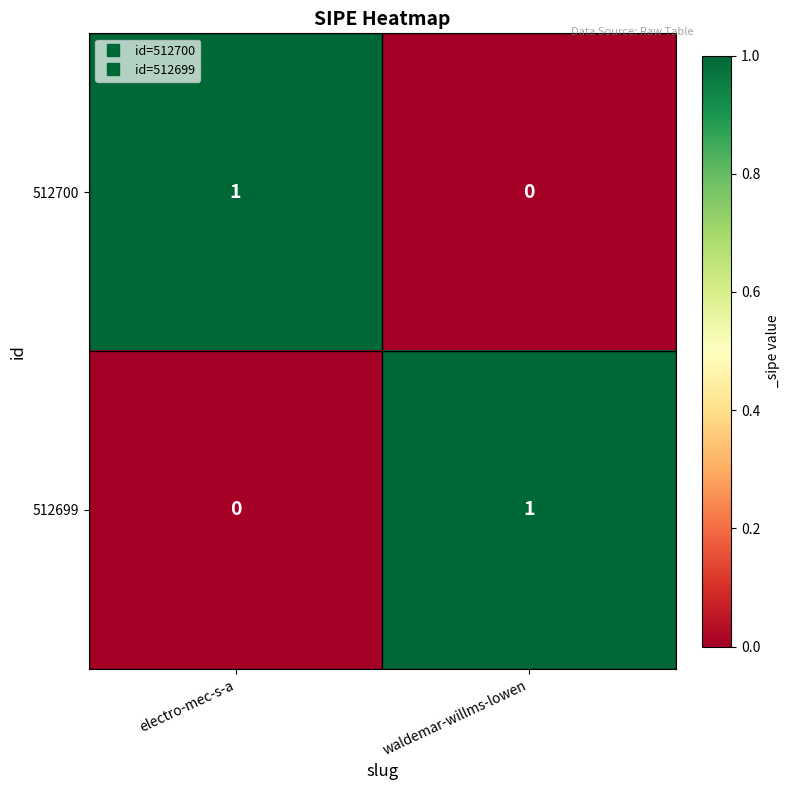

Rank the series at waldemar-willms-lowen from highest to lowest value.

512699, 512700